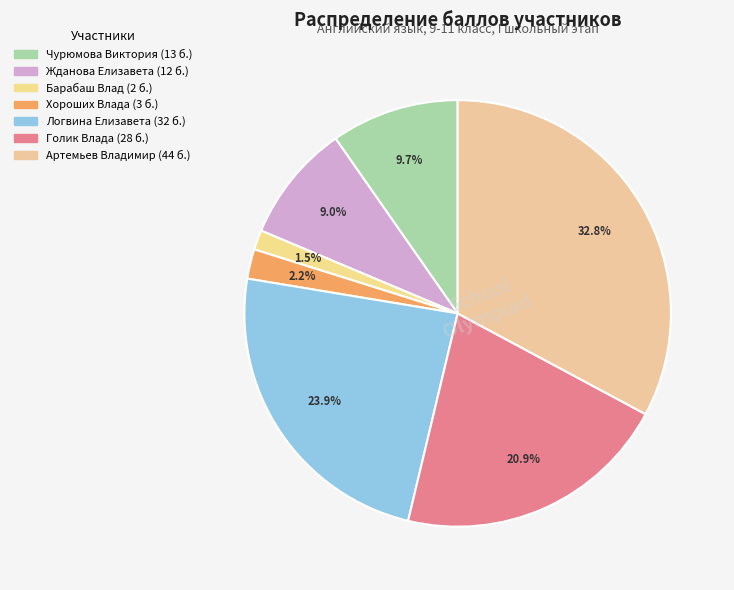

Count the number of slices in the pie.

7